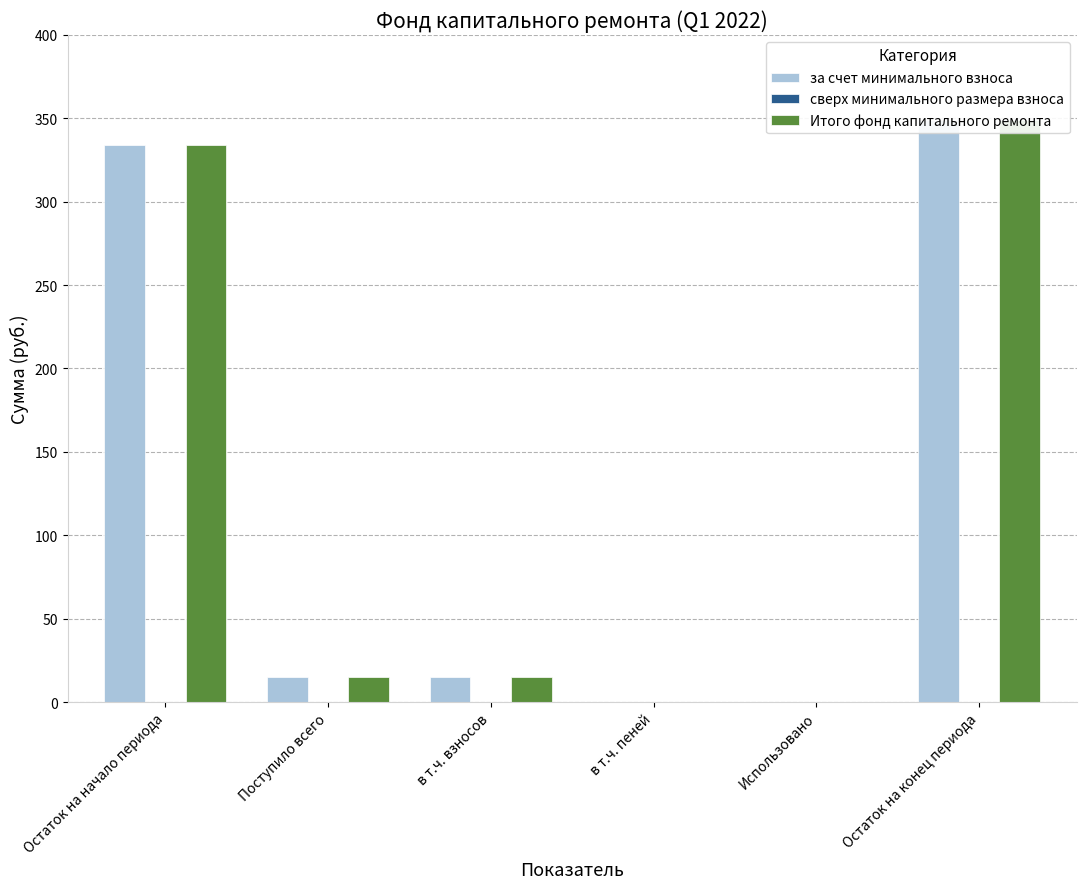

Which category has the lowest value in the за счет минимального взноса series?

в т.ч. пеней